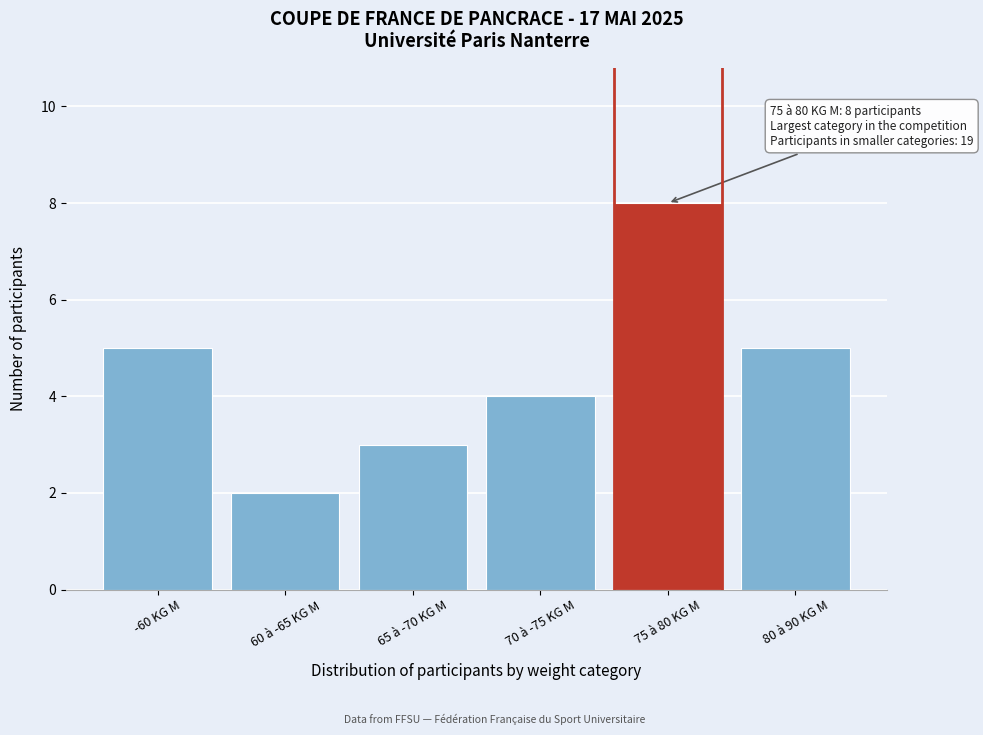

Reading left to right, list all the values displayed in this chart.

5	2	3	4	8	5